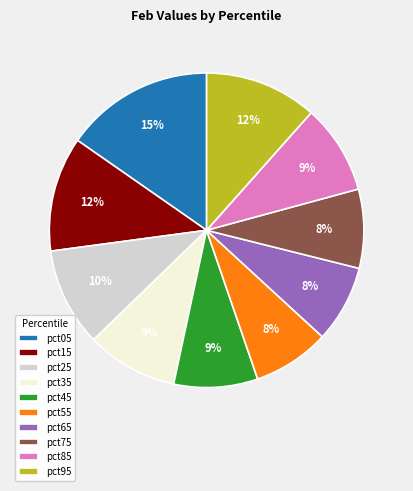

The pct15 slice represents 12% of the pie. True or false?

True